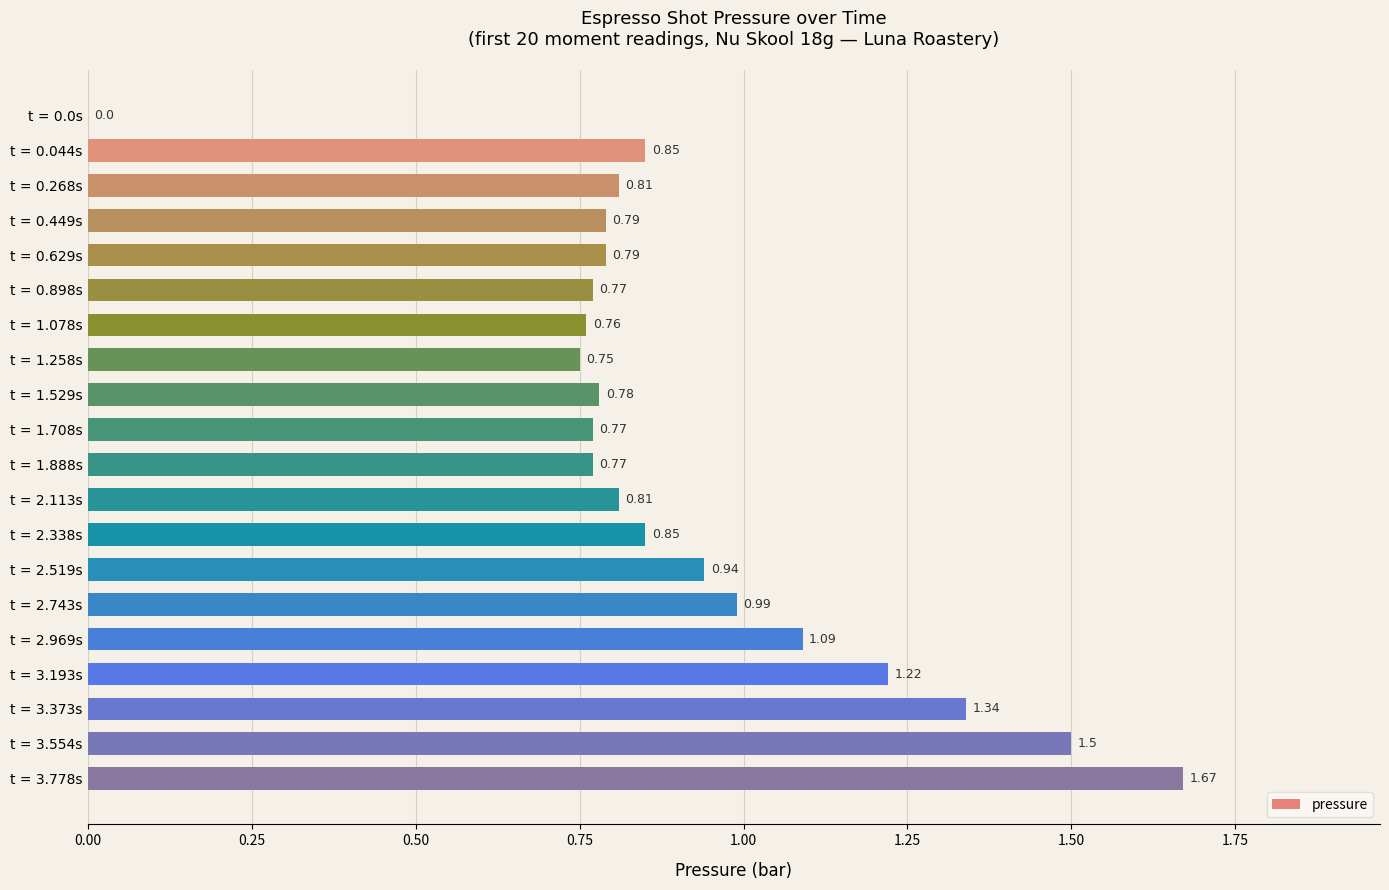

What is the sum of the values at t = 2.969s and t = 0.044s?

1.9